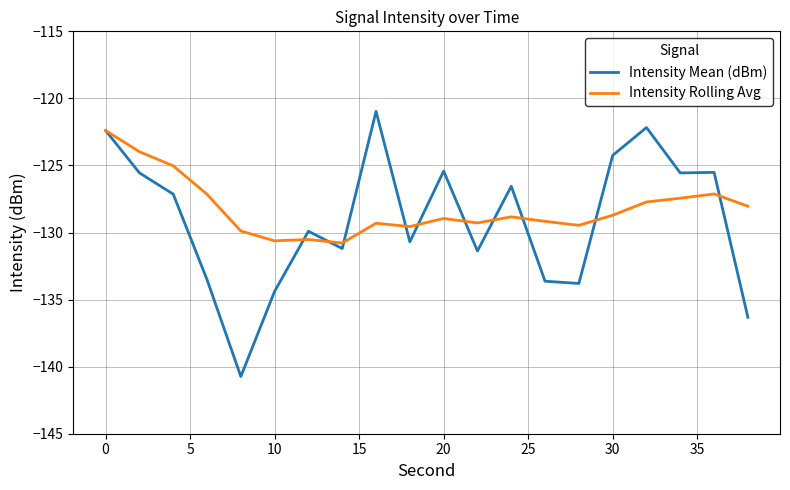

Which series has the largest range (max minus min)?

Intensity Mean (dBm)